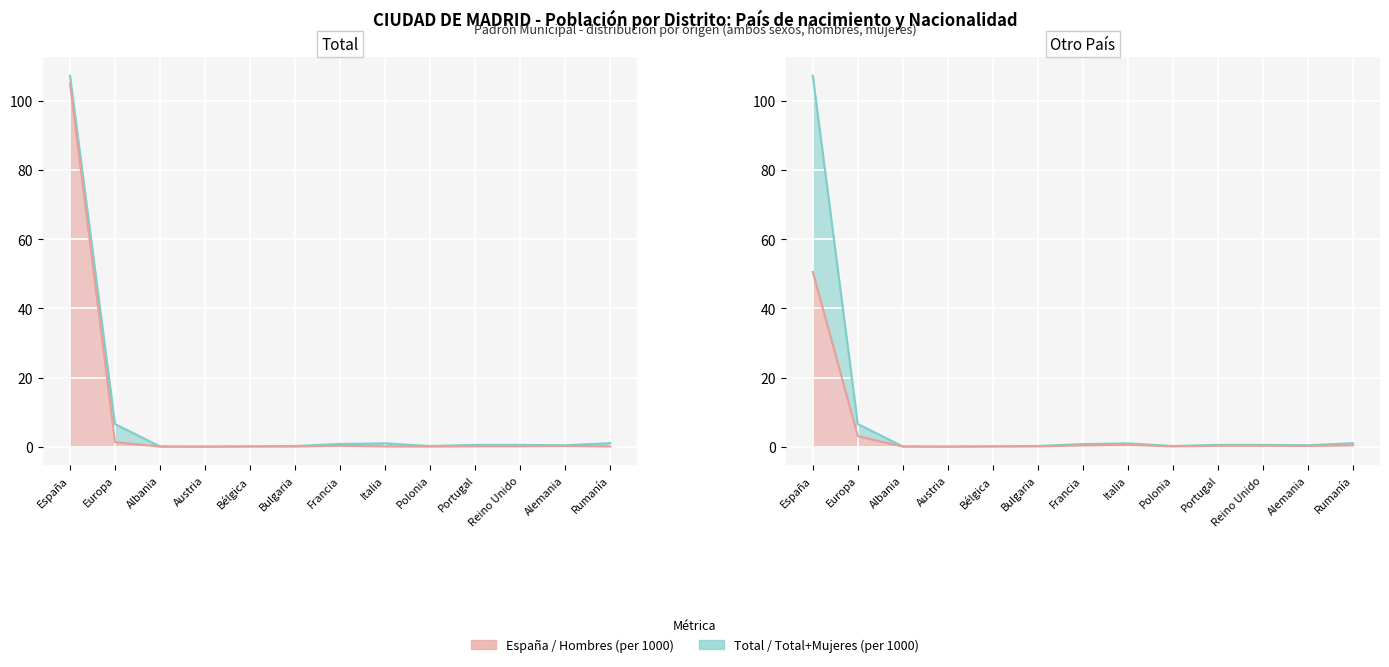

True or false: España Ambos sexos and Total Mujeres intersect in this chart.

False